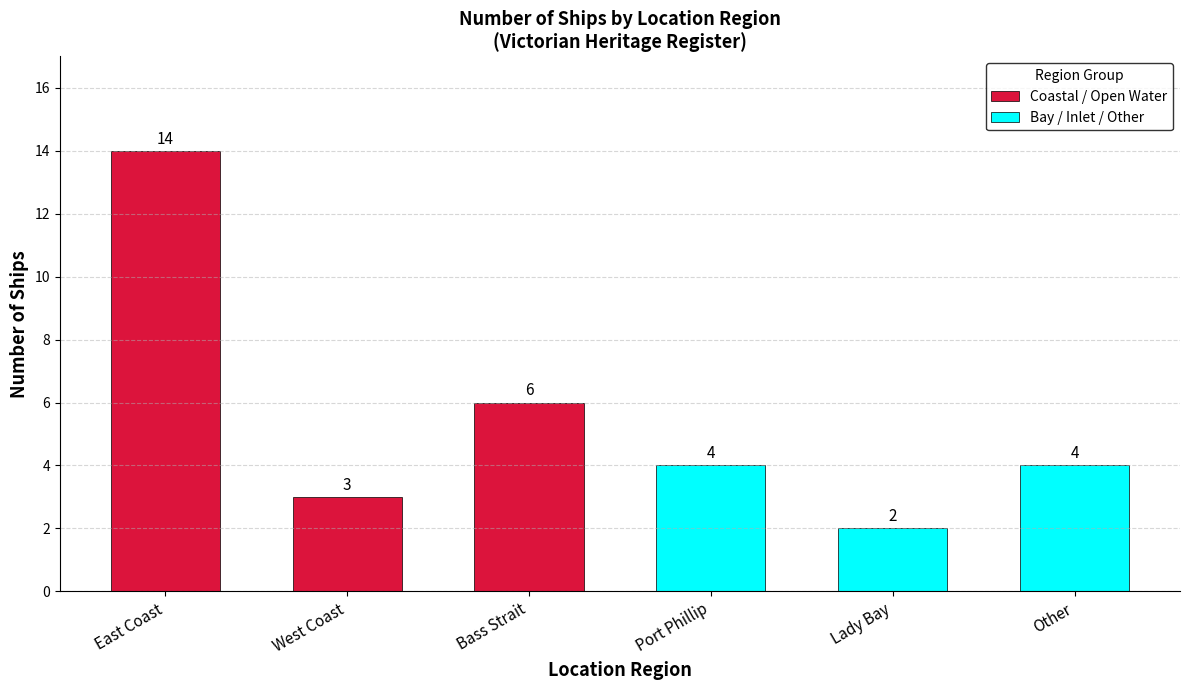

The Coastal / Open Water series shows 10 at Bass Strait. True or false?

False